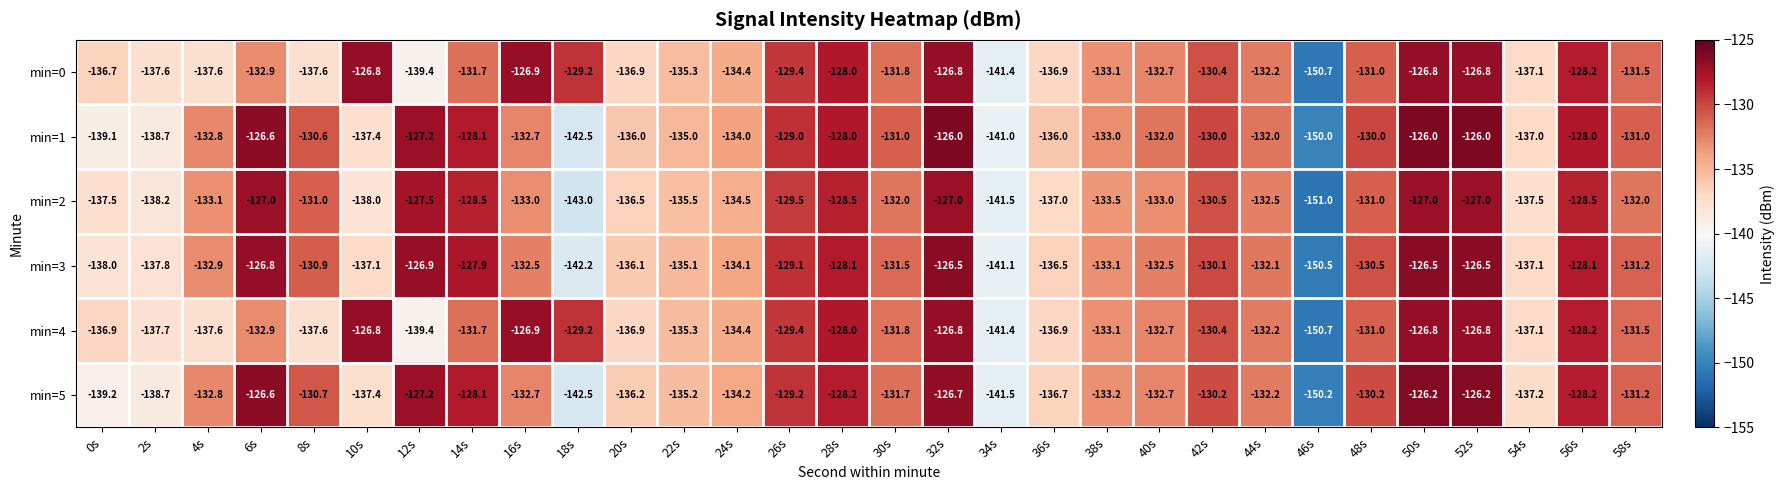

The min=3 series shows -126.8 at 6s. True or false?

True